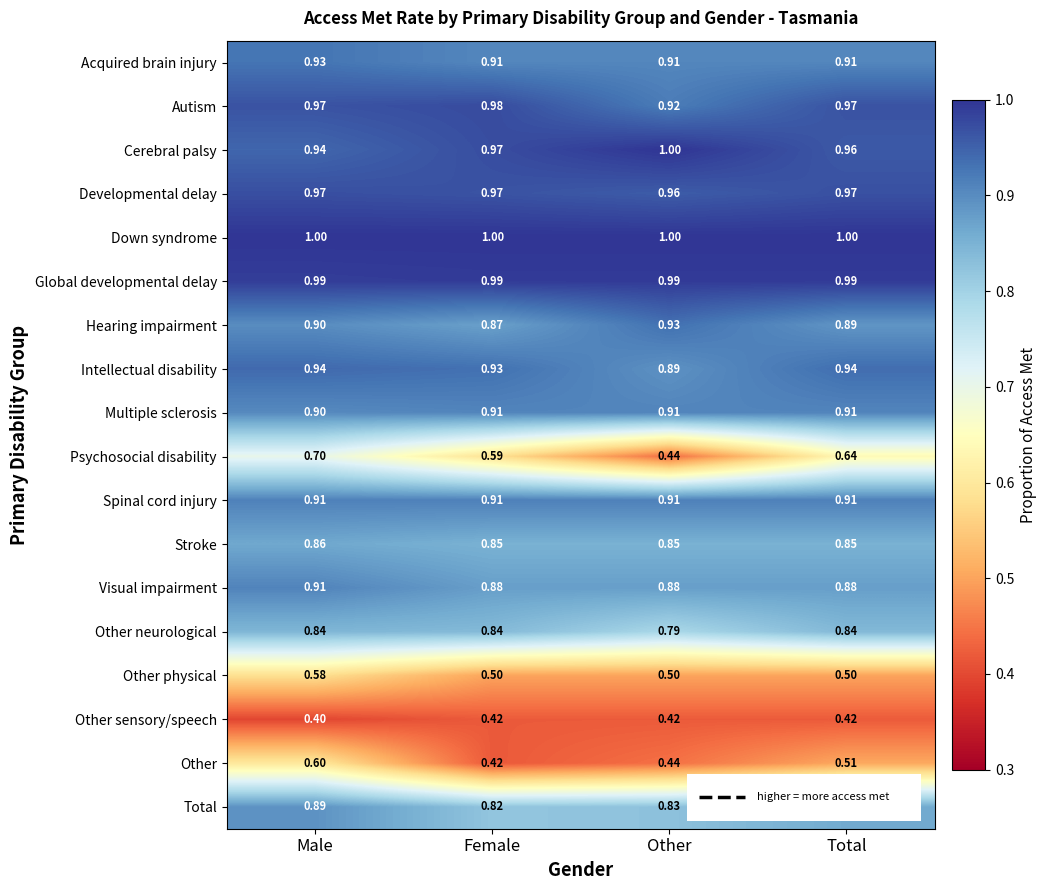

What is the total value across all series at Female?

14.8